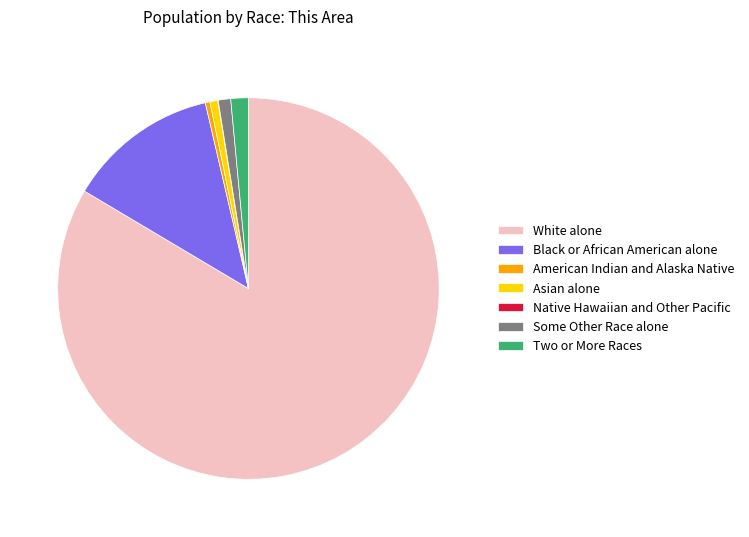

Is the sum of American Indian and Alaska Native and Black or African American alone greater than half?

No